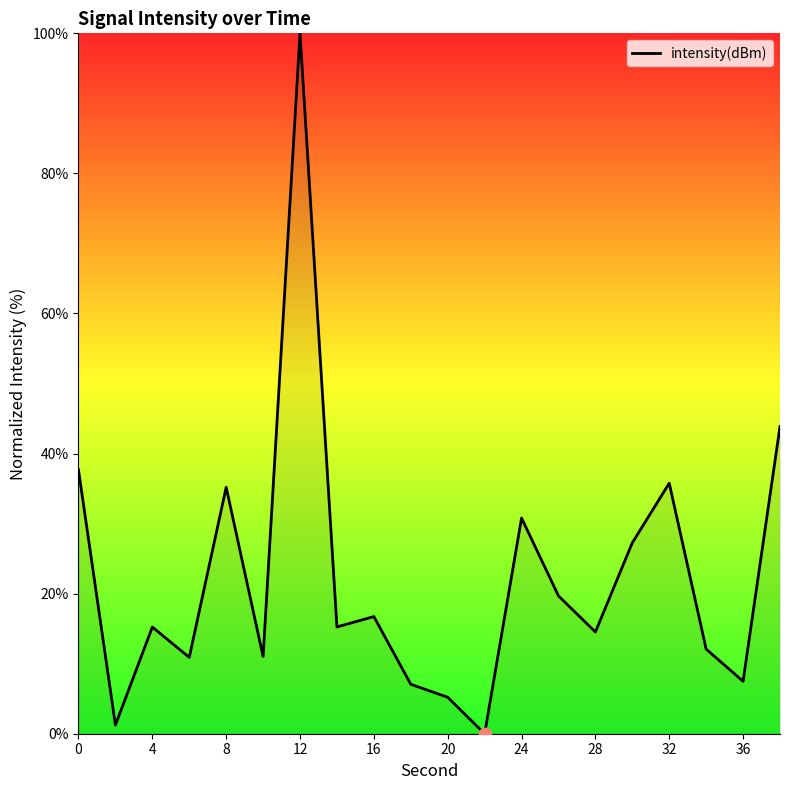

What is the difference between the maximum and minimum values?

100.0